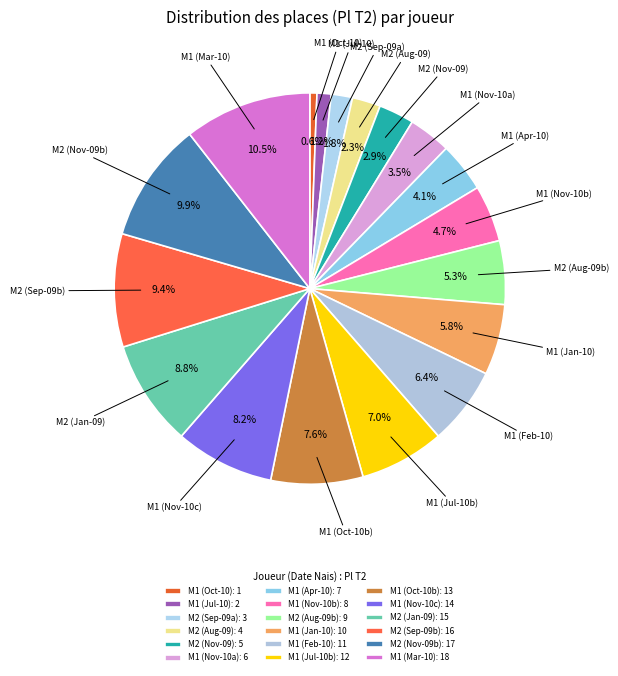

To the nearest percent, what is the difference between the largest and smallest slice percentages?

10%